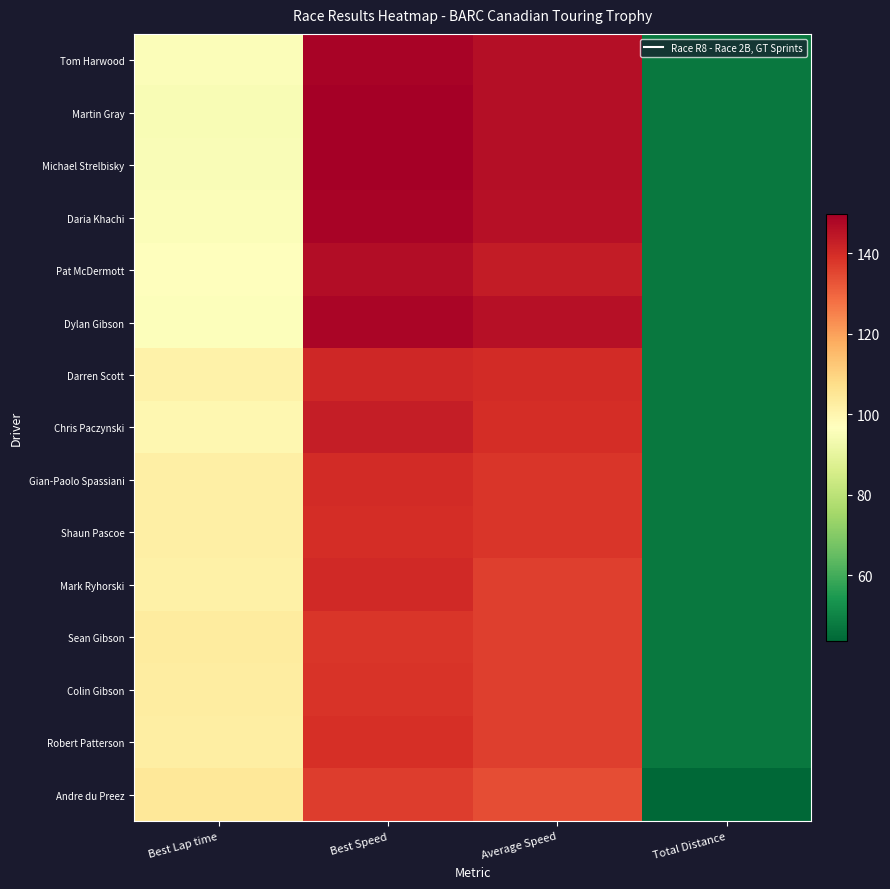

Rank the series by their maximum value, from lowest to highest.

Andre du Preez, Sean Gibson, Colin Gibson, Robert Patterson, Shaun Pascoe, Gian-Paolo Spassiani, Mark Ryhorski, Darren Scott, Chris Paczynski, Pat McDermott, Dylan Gibson, Tom Harwood, Daria Khachi, Michael Strelbisky, Martin Gray